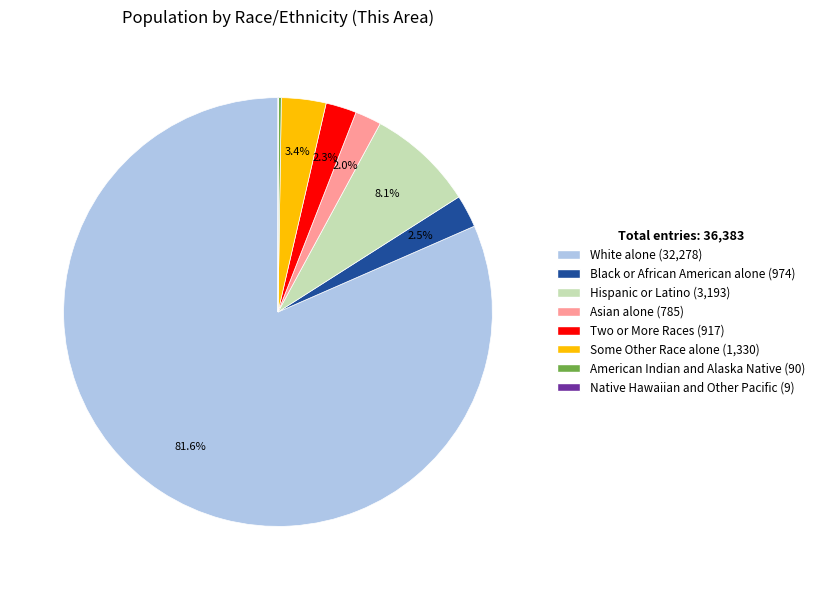

To the nearest percent, what is the average slice percentage?

12%